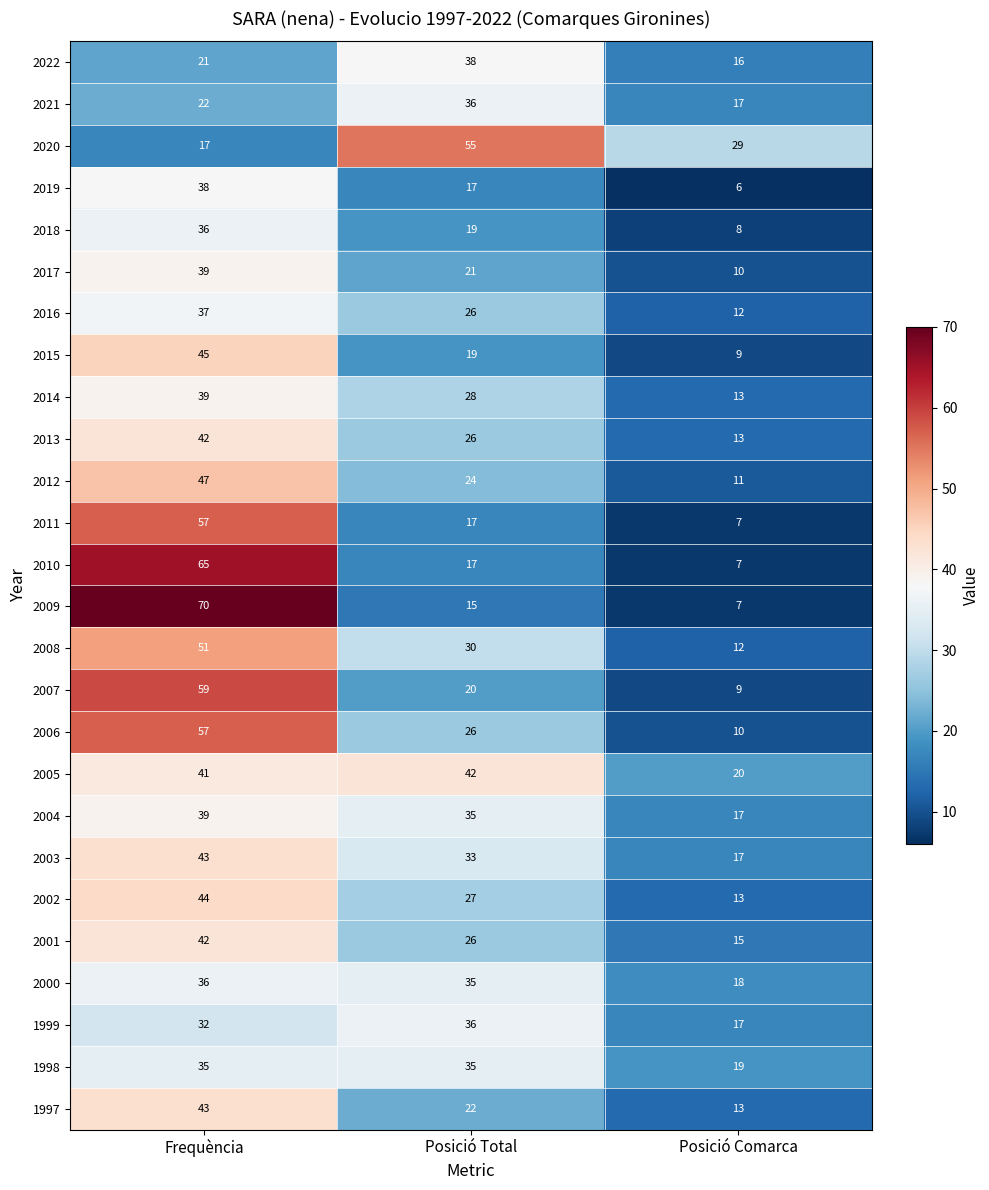

What is the maximum value shown in the chart?

70